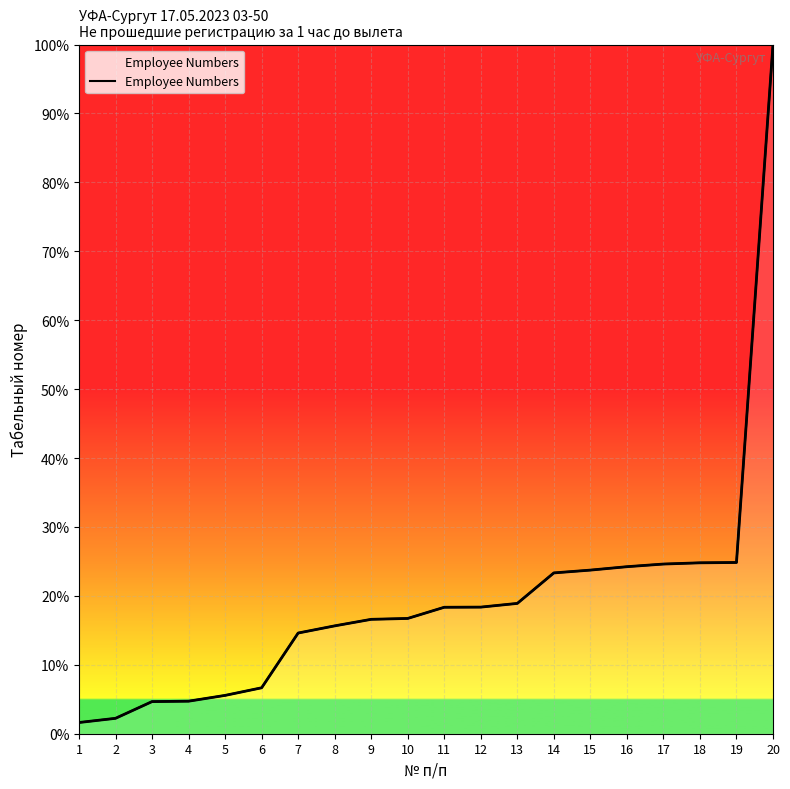

What is the difference between the maximum and minimum values?

98.4